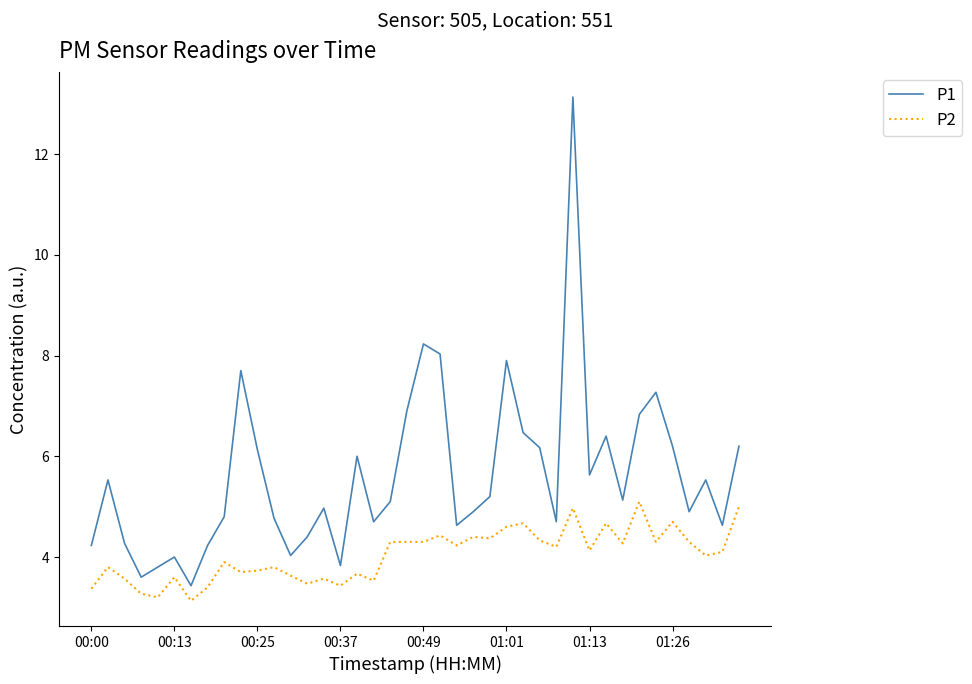

What is the difference between the maximum and minimum values in the P1 series?

9.7